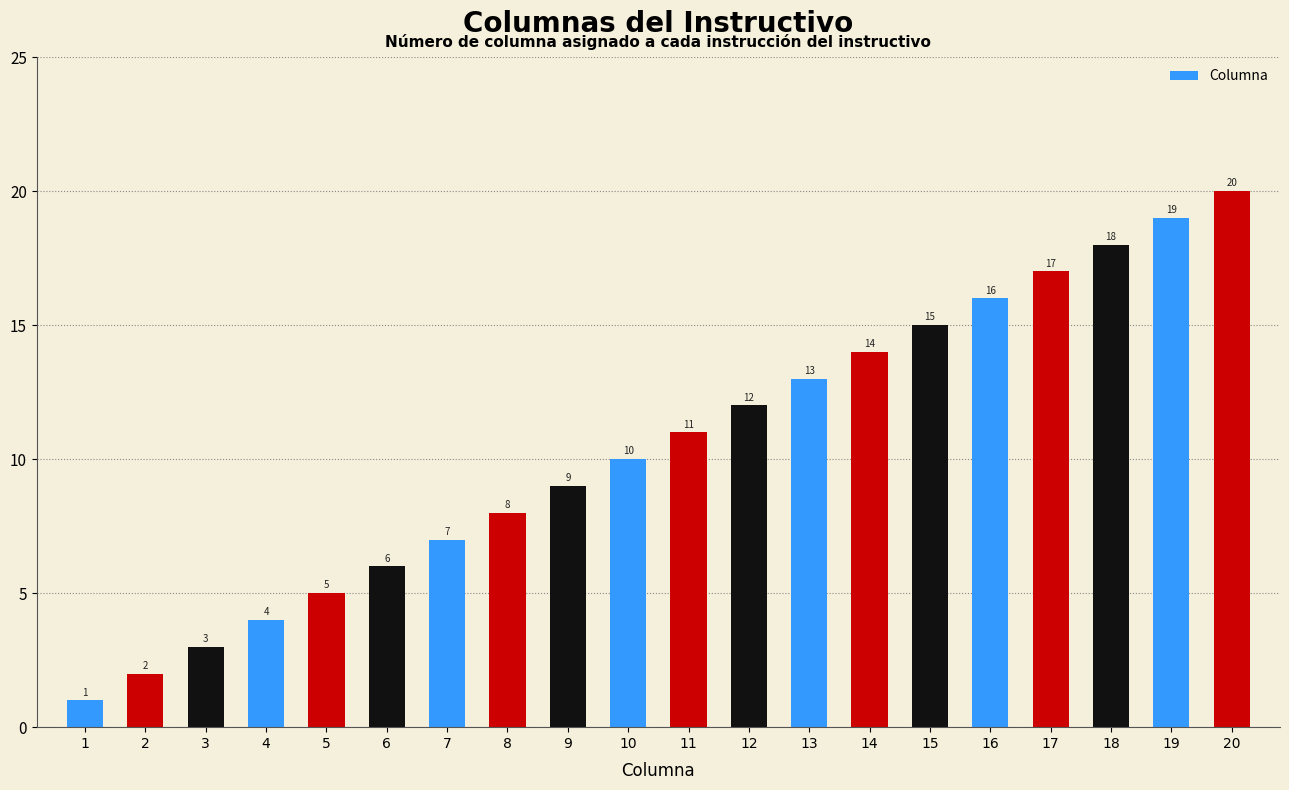

Reading right to left, extract all data points from this chart.

20=20	19=19	18=18	17=17	16=16	15=15	14=14	13=13	12=12	11=11	10=10	9=9	8=8	7=7	6=6	5=5	4=4	3=3	2=2	1=1